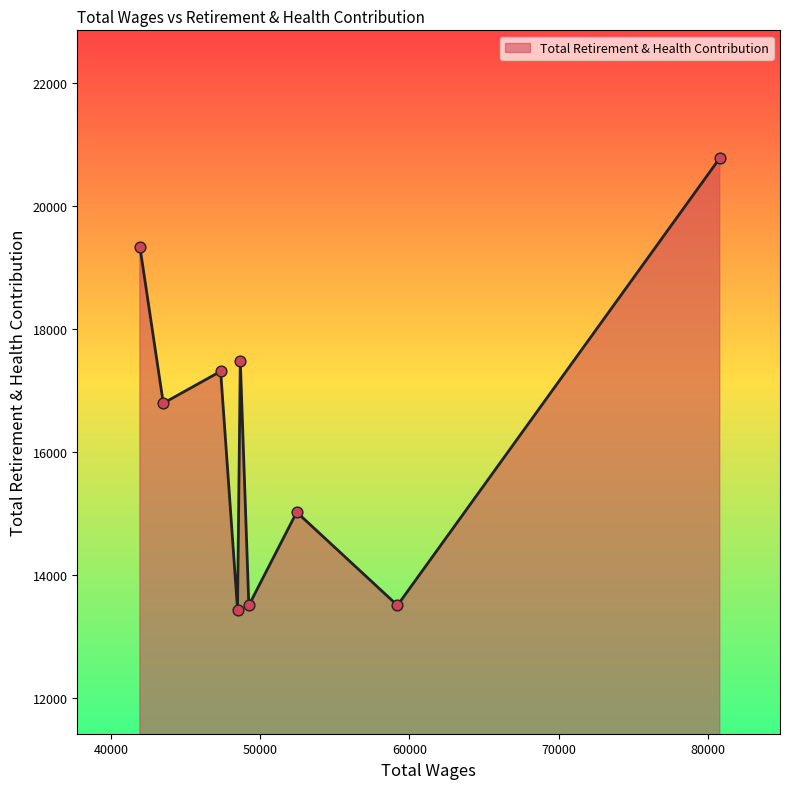

What is the greatest value displayed?

20779